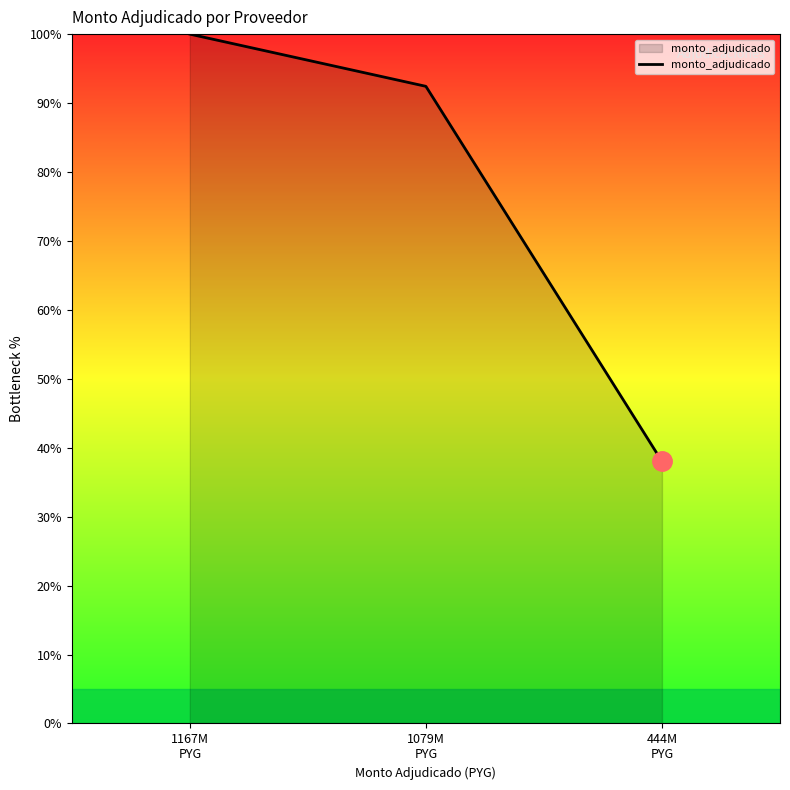

Which has a higher value, 1167M
PYG or 1079M
PYG?

1167M
PYG